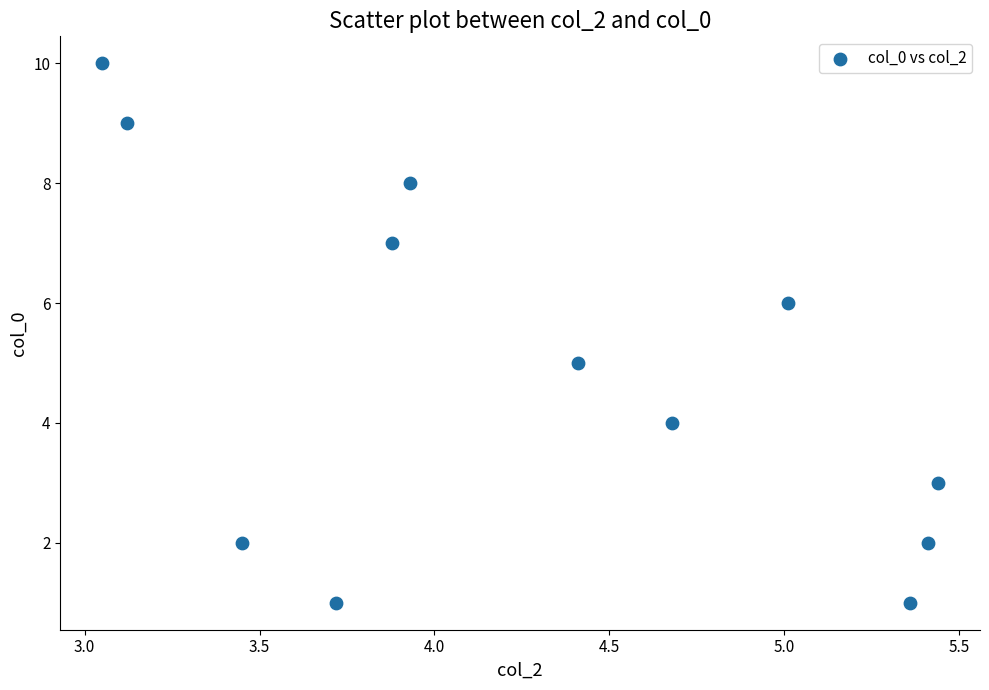

What is the range of Y values (max minus min)?

9